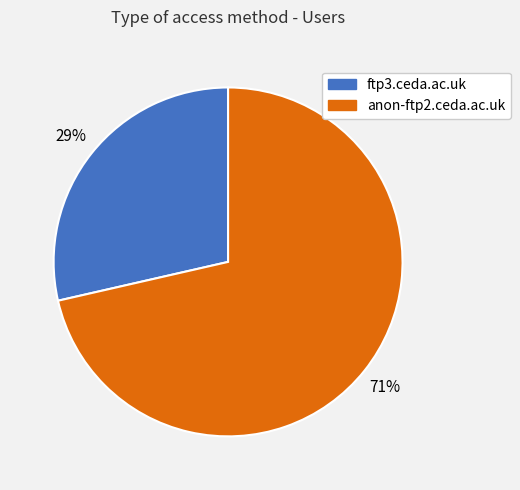

How many segments does this pie chart have?

2